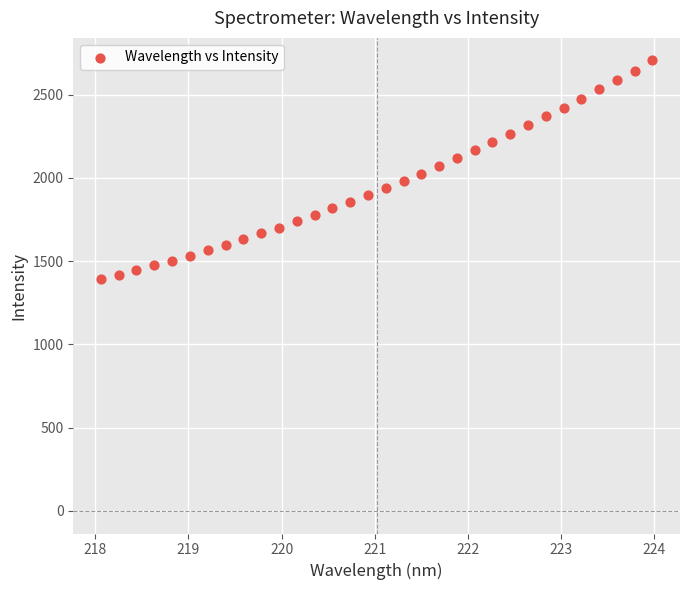

What is the range of Y values (max minus min)?

1314.4